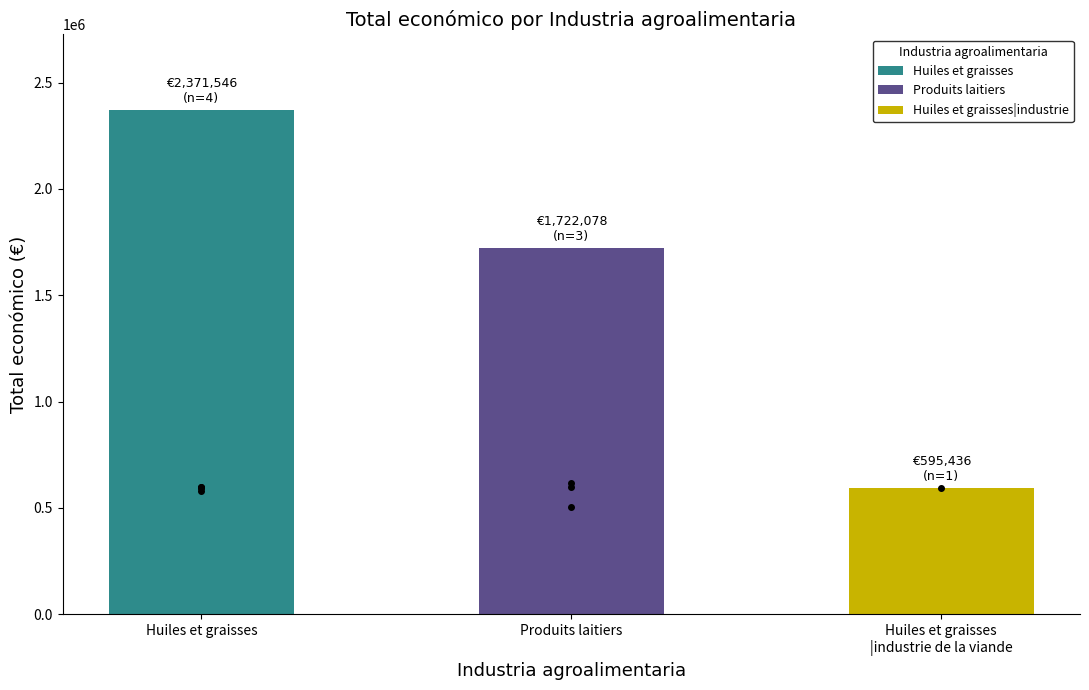

Where is the data nearest to the value 1483491?

Produits laitiers